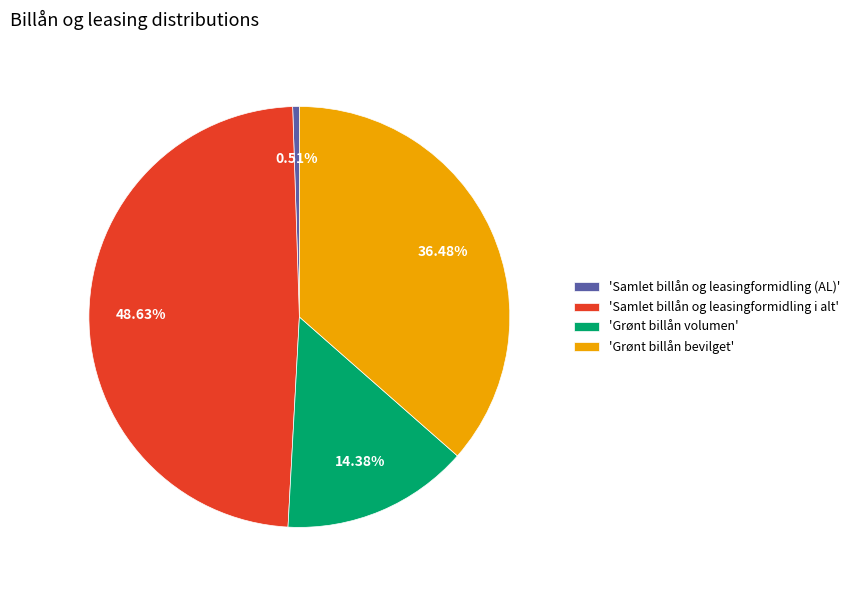

Is there any slice that represents more than half of the pie?

No